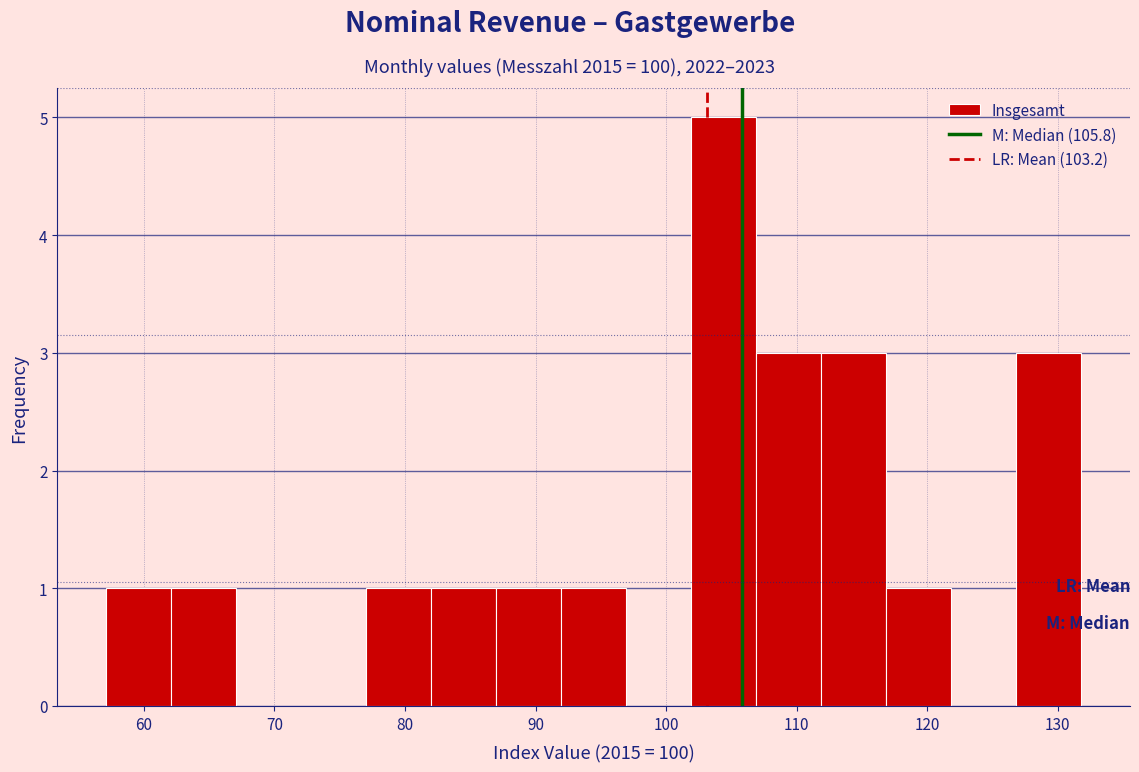

Reading left to right, list every bar in this chart as the range it spans on the x-axis followed by its height. Neither the bar edges nor the heights are printed on the chart, so give them approximately, as read against the axes.

57 to 62: 1
62 to 67: 1
67 to 72: 0
72 to 77: 0
77 to 82: 1
82 to 87: 1
87 to 92: 1
92 to 97: 1
97 to 102: 0
102 to 107: 5
107 to 112: 3
112 to 117: 3
117 to 122: 1
122 to 127: 0
127 to 132: 3